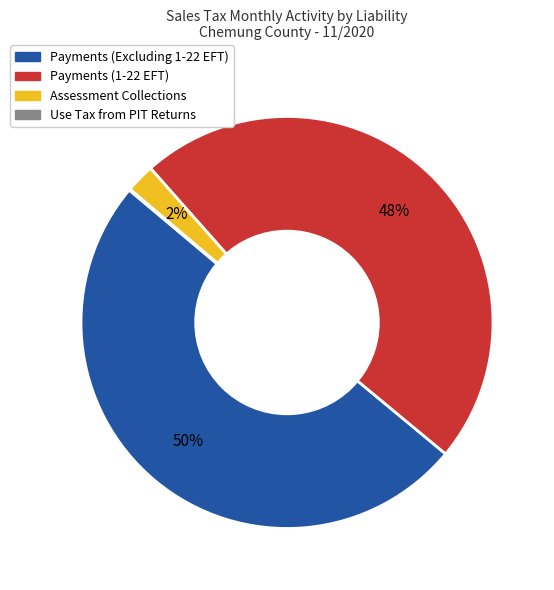

Which category has the biggest portion of the pie?

Payments (Excluding 1-22 EFT)